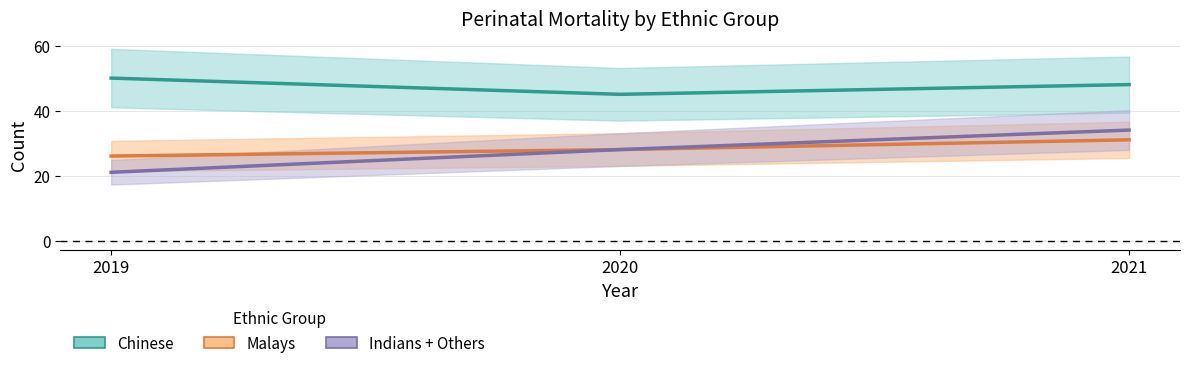

Reading right to left, list all the values displayed in this chart.

Chinese: 48	45	50
Malays: 31	28	26
Indians + Others: 34	28	21